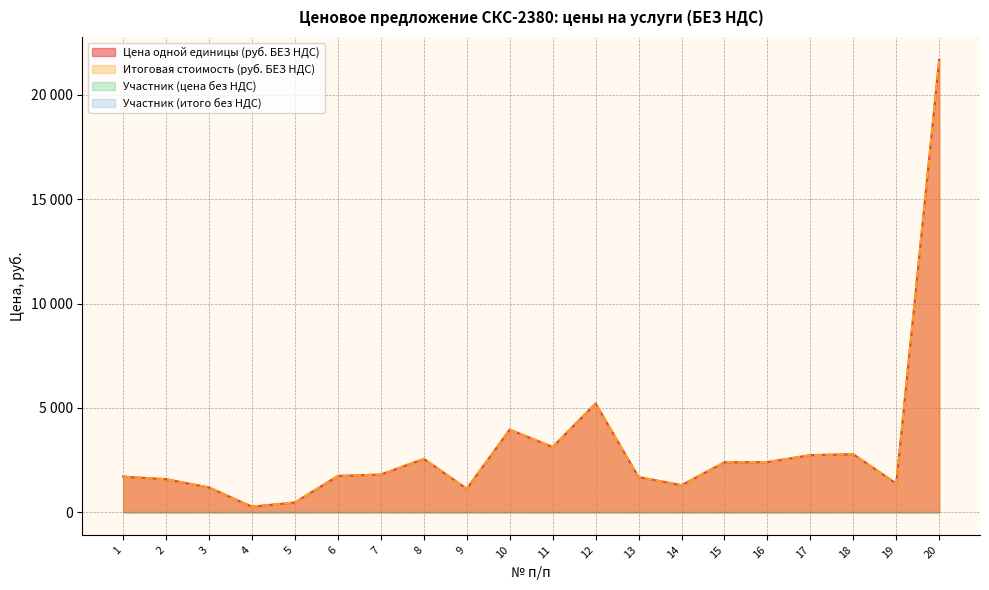

What is the difference between the maximum and minimum values in the Итоговая стоимость (руб. БЕЗ НДС) series?

21418.6